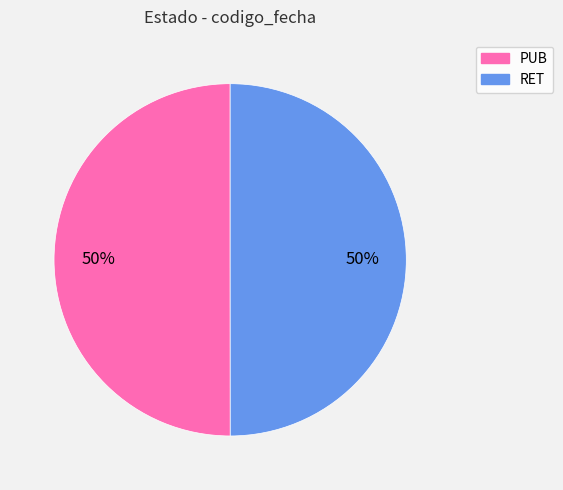

What is the ratio of the value at RET to the value at PUB?

1.0